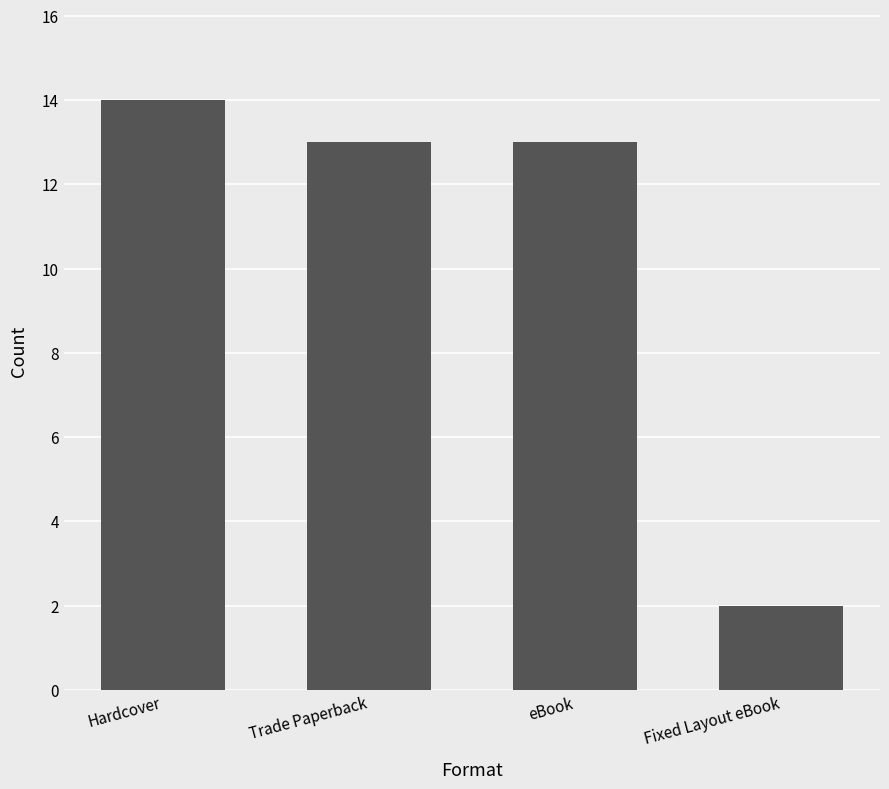

Which label corresponds to the largest value in the chart?

Hardcover